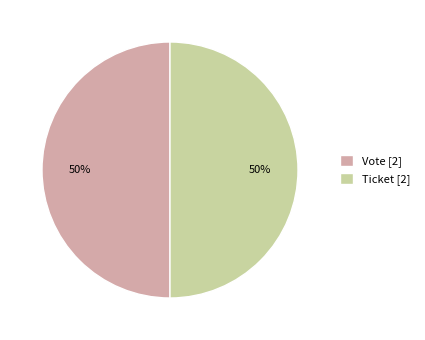

What is the ratio of the value at Ticket [2] to the value at Vote [2]?

1.0